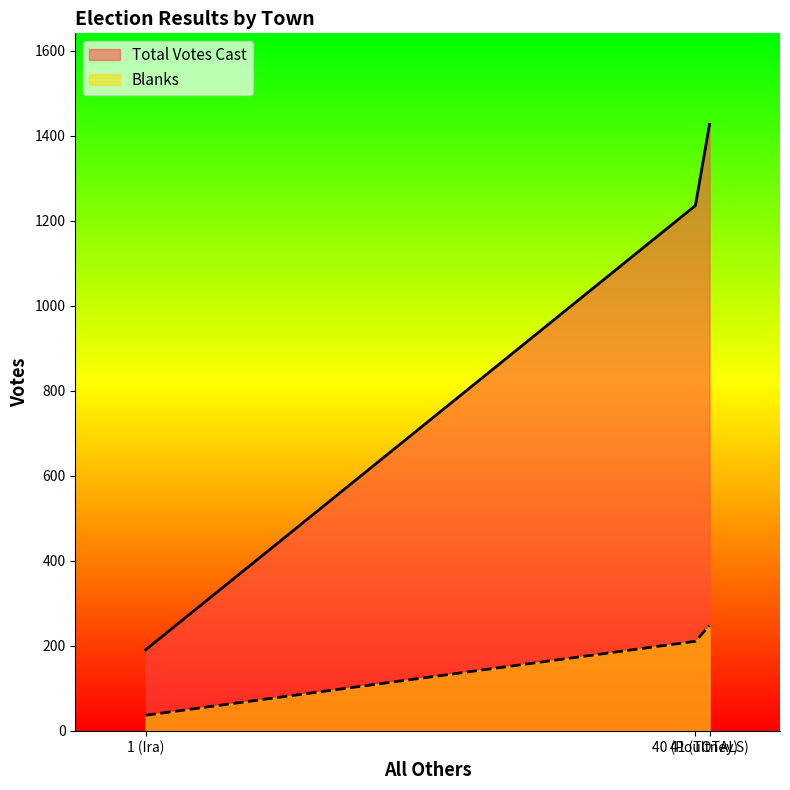

How many values in the Blanks series are below 211?

1